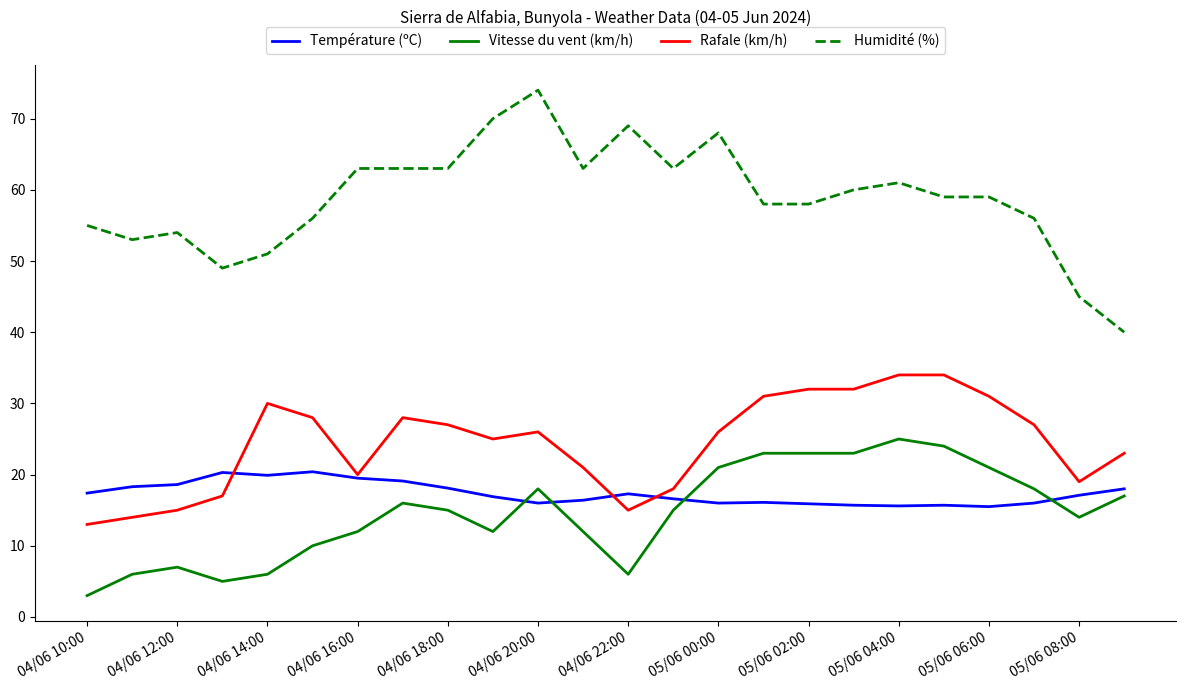

Which series has the largest range (max minus min)?

Humidité (%)